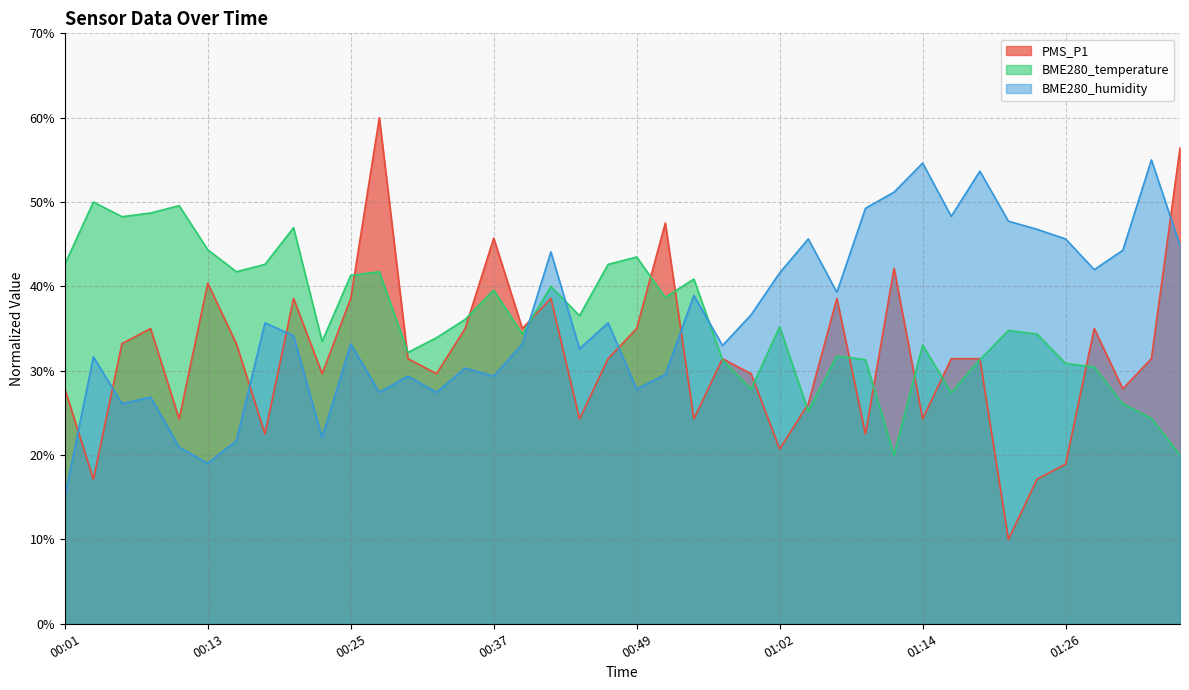

How many times do BME280_temperature and BME280_humidity cross each other?

3